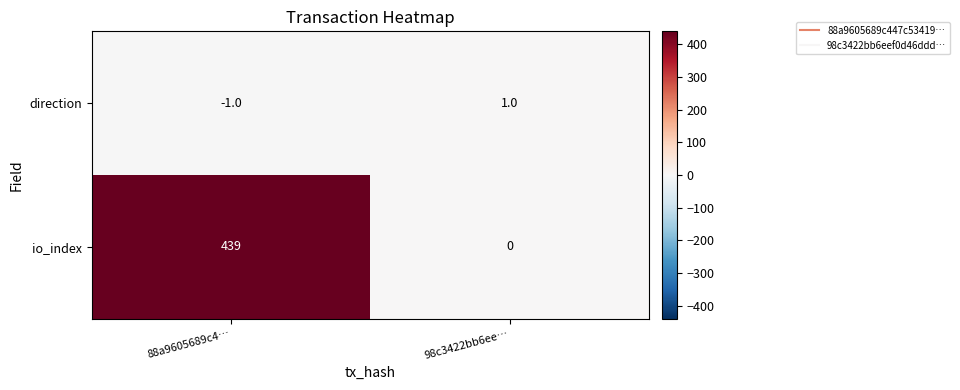

The value of io_index at 88a9605689c4… is 439. True or false?

True